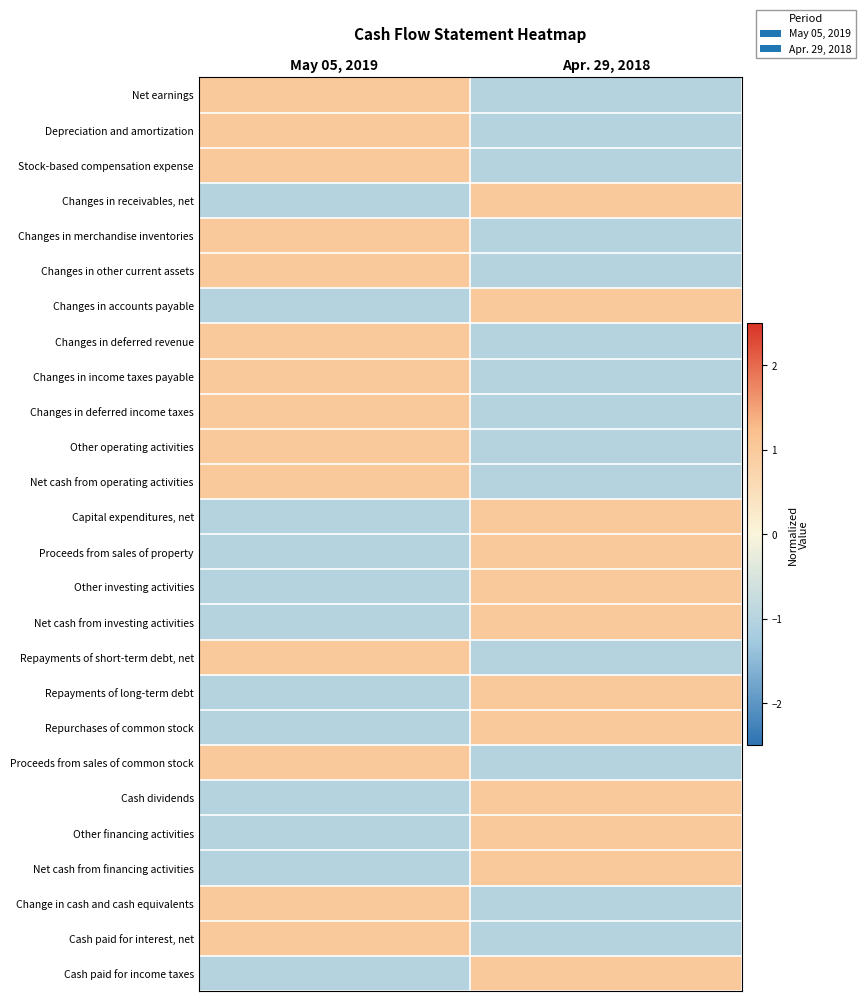

Reading right to left, extract all data points from this chart.

Net earnings: Apr. 29, 2018=-1	May 05, 2019=1
Depreciation and amortization: Apr. 29, 2018=-1	May 05, 2019=1
Stock-based compensation expense: Apr. 29, 2018=-1	May 05, 2019=1
Changes in receivables, net: Apr. 29, 2018=1	May 05, 2019=-1
Changes in merchandise inventories: Apr. 29, 2018=-1	May 05, 2019=1
Changes in other current assets: Apr. 29, 2018=-1	May 05, 2019=1
Changes in accounts payable: Apr. 29, 2018=1	May 05, 2019=-1
Changes in deferred revenue: Apr. 29, 2018=-1	May 05, 2019=1
Changes in income taxes payable: Apr. 29, 2018=-1	May 05, 2019=1
Changes in deferred income taxes: Apr. 29, 2018=-1	May 05, 2019=1
Other operating activities: Apr. 29, 2018=-1	May 05, 2019=1
Net cash from operating activities: Apr. 29, 2018=-1	May 05, 2019=1
Capital expenditures, net: Apr. 29, 2018=1	May 05, 2019=-1
Proceeds from sales of property: Apr. 29, 2018=1	May 05, 2019=-1
Other investing activities: Apr. 29, 2018=1	May 05, 2019=-1
Net cash from investing activities: Apr. 29, 2018=1	May 05, 2019=-1
Repayments of short-term debt, net: Apr. 29, 2018=-1	May 05, 2019=1
Repayments of long-term debt: Apr. 29, 2018=1	May 05, 2019=-1
Repurchases of common stock: Apr. 29, 2018=1	May 05, 2019=-1
Proceeds from sales of common stock: Apr. 29, 2018=-1	May 05, 2019=1
Cash dividends: Apr. 29, 2018=1	May 05, 2019=-1
Other financing activities: Apr. 29, 2018=1	May 05, 2019=-1
Net cash from financing activities: Apr. 29, 2018=1	May 05, 2019=-1
Change in cash and cash equivalents: Apr. 29, 2018=-1	May 05, 2019=1
Cash paid for interest, net: Apr. 29, 2018=-1	May 05, 2019=1
Cash paid for income taxes: Apr. 29, 2018=1	May 05, 2019=-1